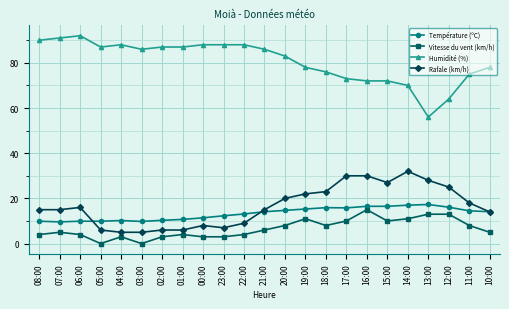

What is the value of the Température (ºC) point at the 15th from the left?

15.9